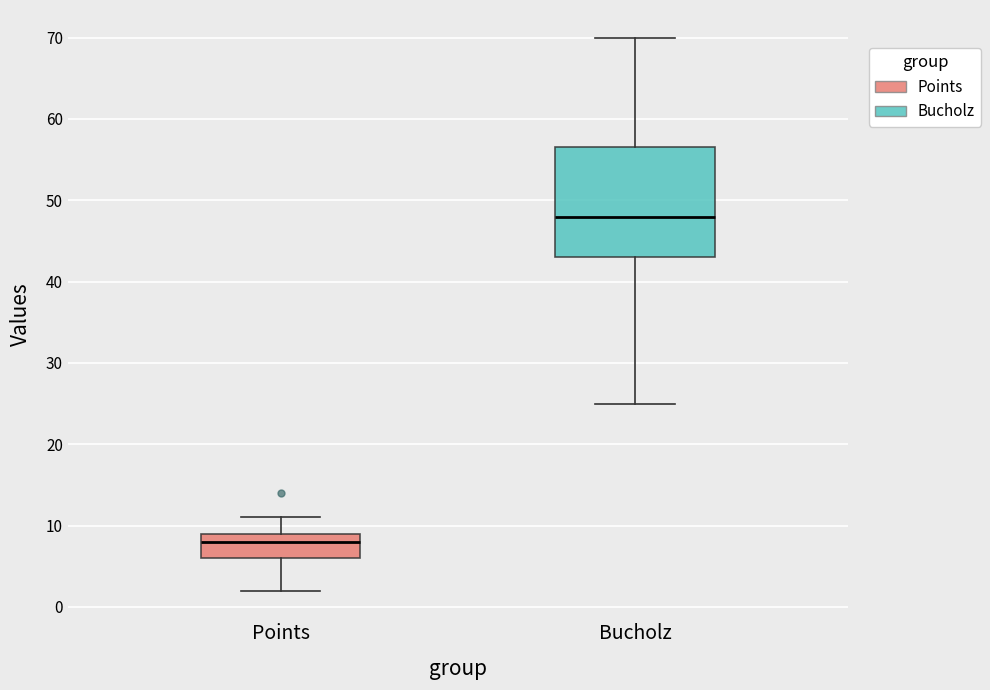

Where is the lower edge of the box for Bucholz on the y-axis? The values are not printed on the chart, so give them approximately, as read against the axis.

43